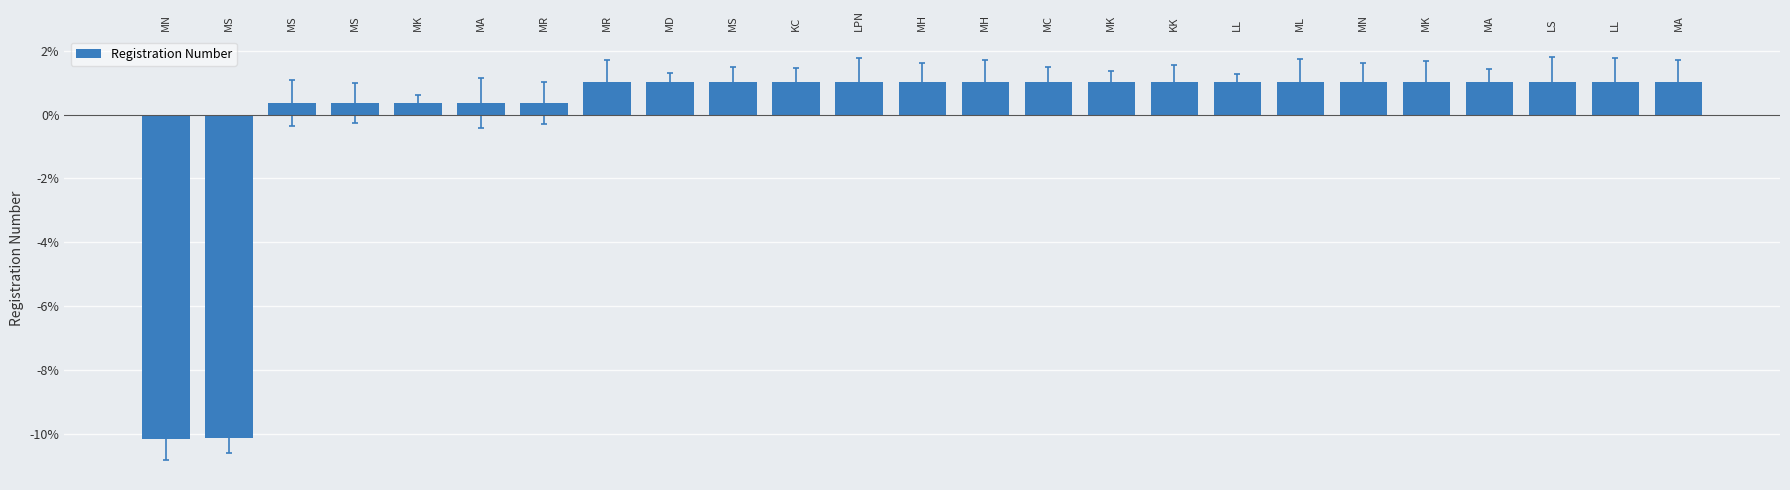

Which has a higher value, MA or LL?

MA